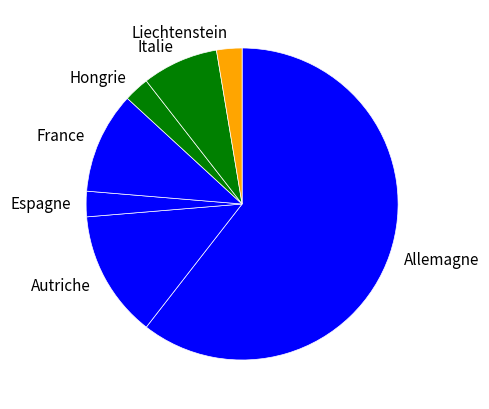

Count the number of slices in the pie.

7